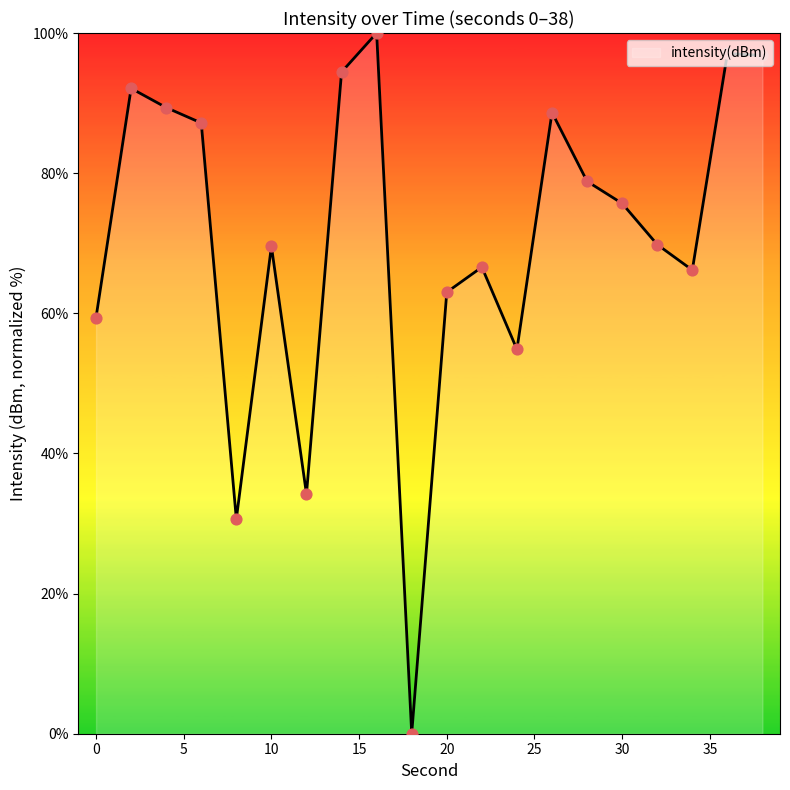

What is the maximum value shown in the chart?

100.0